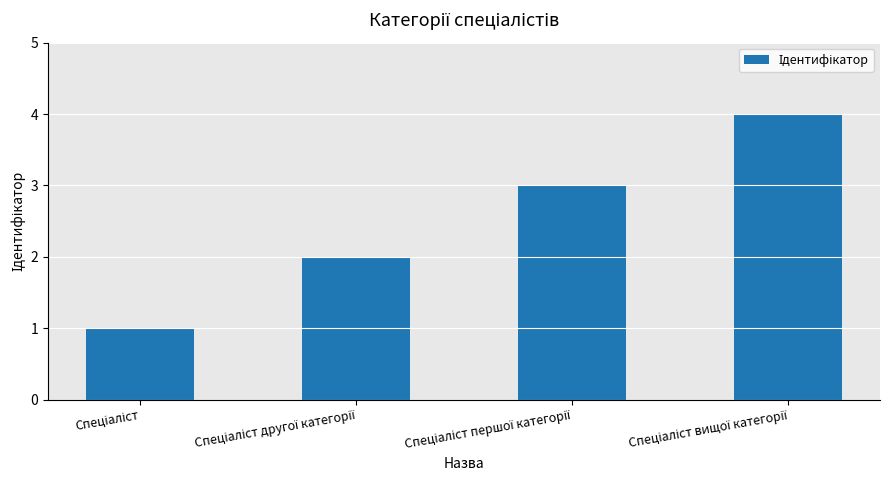

What is the sum of all values?

10